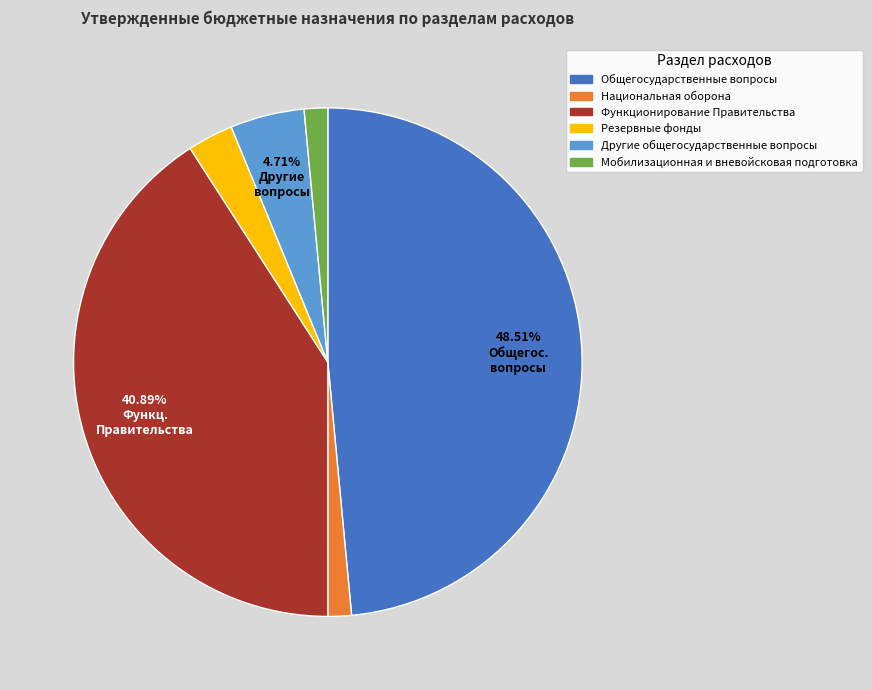

How many segments does this pie chart have?

6